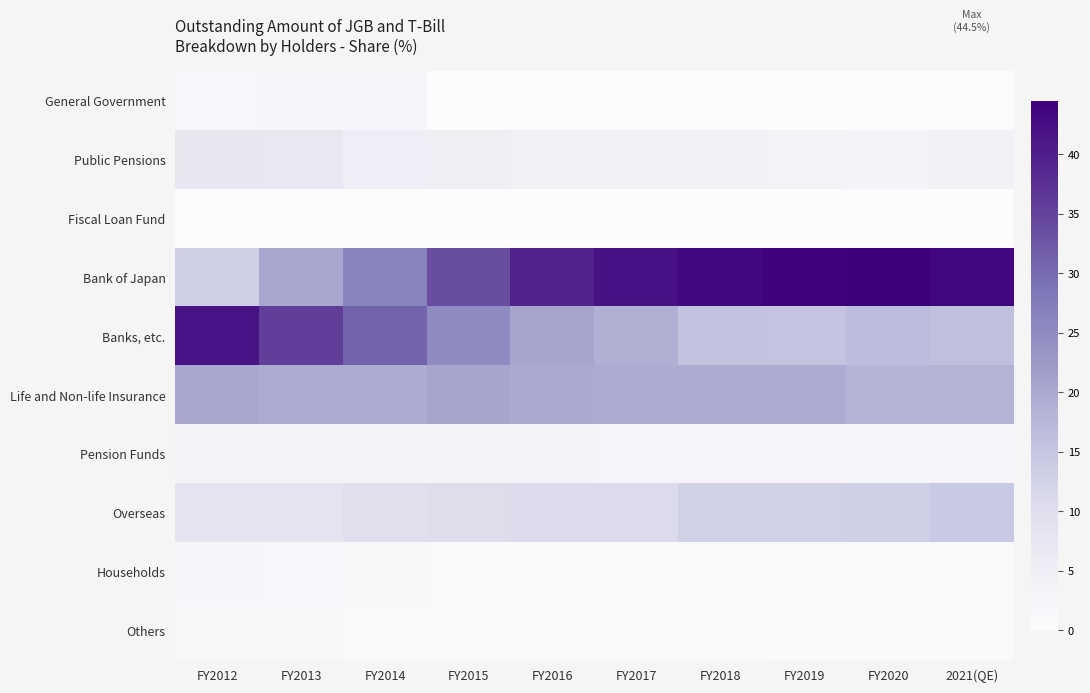

Reading right to left, list all the values displayed in this chart.

General Government: 2021(QE)=0.2	FY2020=0.2	FY2019=0.3	FY2018=0.3	FY2017=0.3	FY2016=0.4	FY2015=0.4	FY2014=2.1	FY2013=2.4	FY2012=1.8
Public Pensions: 2021(QE)=3.7	FY2020=3.3	FY2019=3.4	FY2018=3.8	FY2017=4.0	FY2016=4.4	FY2015=4.9	FY2014=5.5	FY2013=7.1	FY2012=7.5
Fiscal Loan Fund: 2021(QE)=0.0	FY2020=0.0	FY2019=0.0	FY2018=0.0	FY2017=0.0	FY2016=0.0	FY2015=0.0	FY2014=0.3	FY2013=0.1	FY2012=0.5
Bank of Japan: 2021(QE)=43.4	FY2020=44.5	FY2019=44.2	FY2018=43.2	FY2017=41.8	FY2016=39.4	FY2015=33.8	FY2014=26.3	FY2013=20.0	FY2012=13.1
Banks, etc.: 2021(QE)=16.0	FY2020=16.6	FY2019=15.2	FY2018=15.8	FY2017=18.6	FY2016=20.5	FY2015=25.0	FY2014=31.1	FY2013=35.8	FY2012=41.6
Life and Non-life Insurance: 2021(QE)=18.1	FY2020=18.0	FY2019=19.5	FY2018=19.5	FY2017=19.5	FY2016=19.8	FY2015=20.5	FY2014=19.6	FY2013=19.6	FY2012=20.0
Pension Funds: 2021(QE)=2.6	FY2020=2.4	FY2019=2.6	FY2018=2.6	FY2017=2.7	FY2016=2.8	FY2015=3.0	FY2014=3.1	FY2013=3.3	FY2012=3.3
Overseas: 2021(QE)=14.3	FY2020=13.1	FY2019=12.8	FY2018=12.7	FY2017=10.9	FY2016=10.7	FY2015=10.2	FY2014=9.4	FY2013=8.2	FY2012=8.5
Households: 2021(QE)=1.0	FY2020=1.1	FY2019=1.2	FY2018=1.2	FY2017=1.1	FY2016=1.2	FY2015=1.1	FY2014=1.5	FY2013=2.0	FY2012=2.3
Others: 2021(QE)=0.7	FY2020=0.7	FY2019=0.8	FY2018=0.9	FY2017=0.9	FY2016=0.9	FY2015=1.0	FY2014=1.1	FY2013=1.6	FY2012=1.4